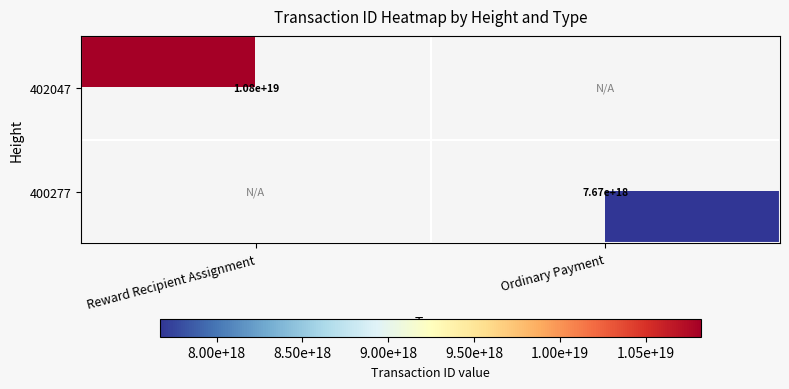

Is the value of 400277 at Ordinary Payment greater than the value of 402047 at Reward Recipient Assignment?

No